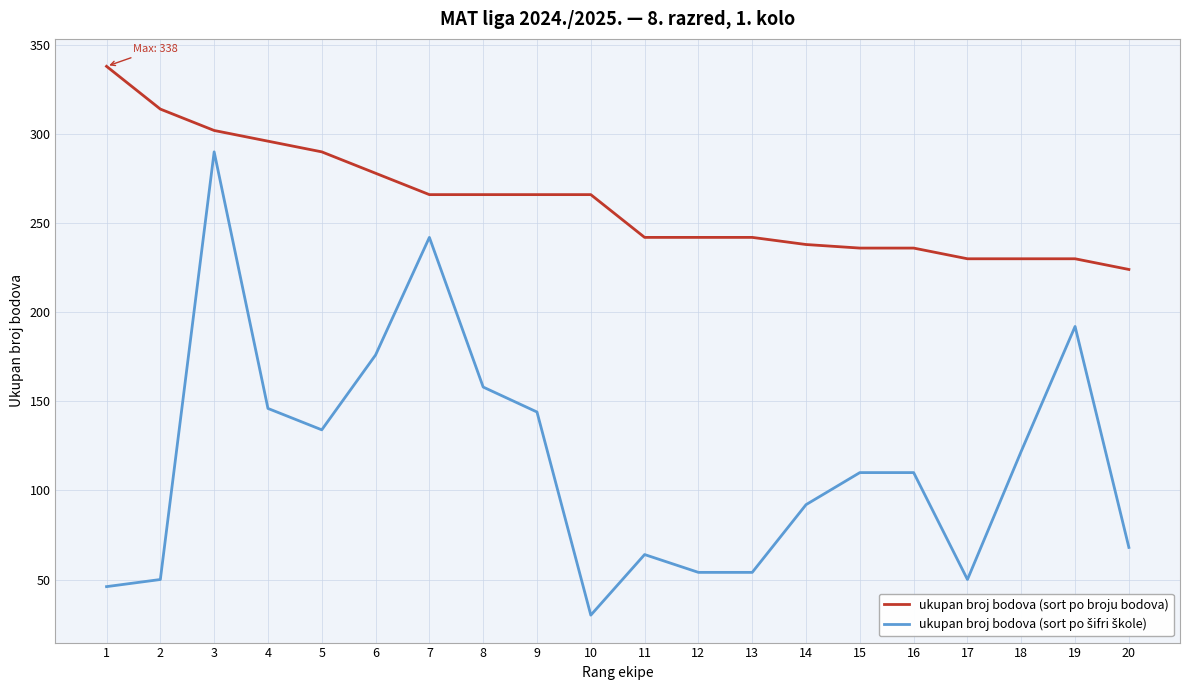

Which series has the largest total across all categories?

ukupan broj bodova (sort po broju bodova)